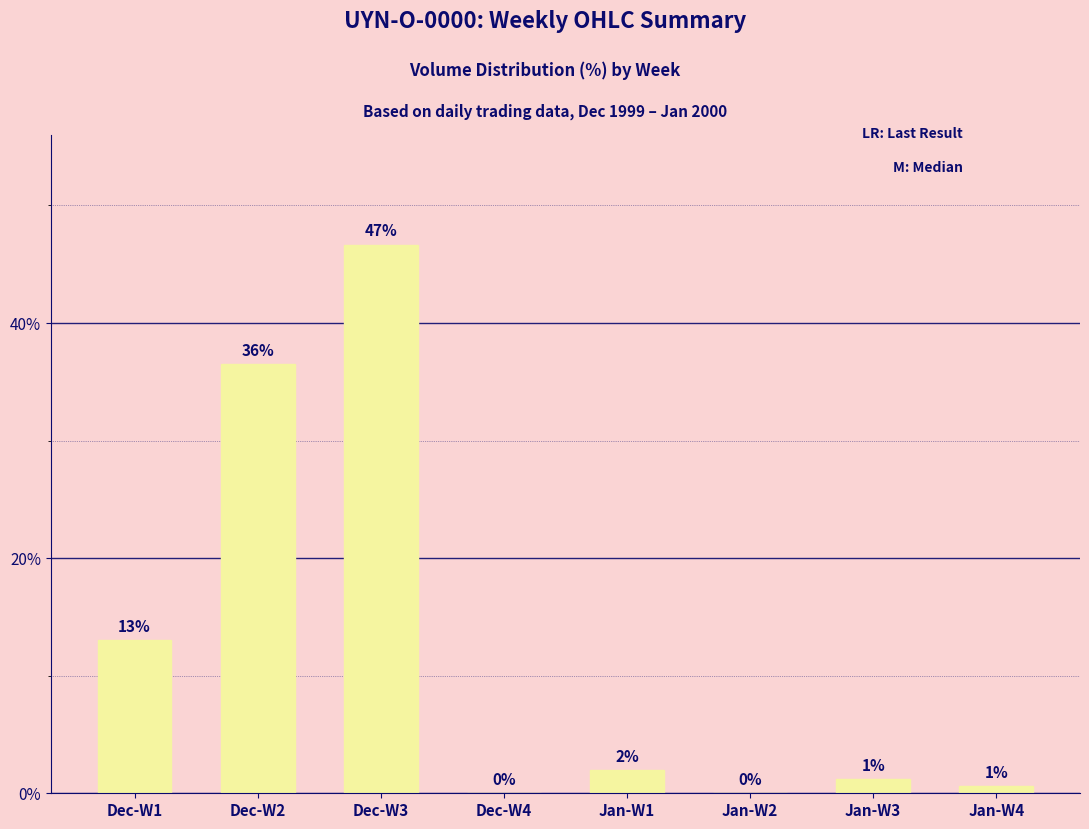

Which category has the highest value across all series?

Dec-W3